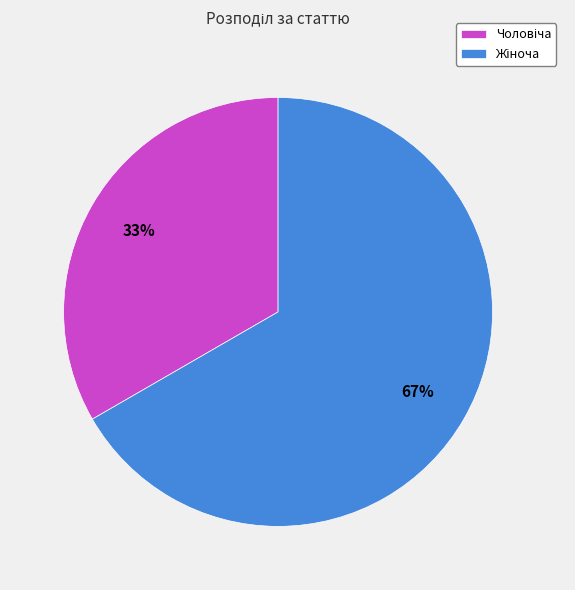

To the nearest percent, what is the average slice percentage?

50%